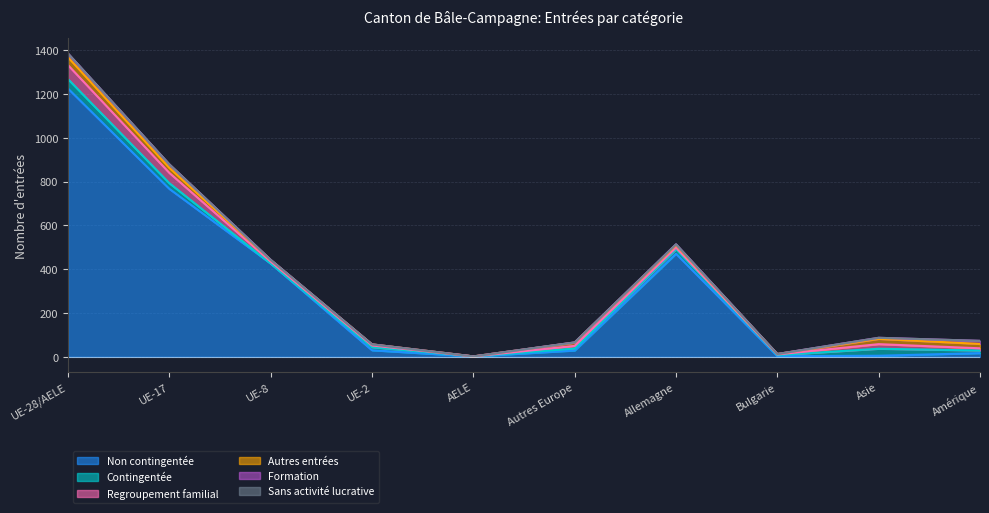

How many data points in Non contingentée are above 30?

4